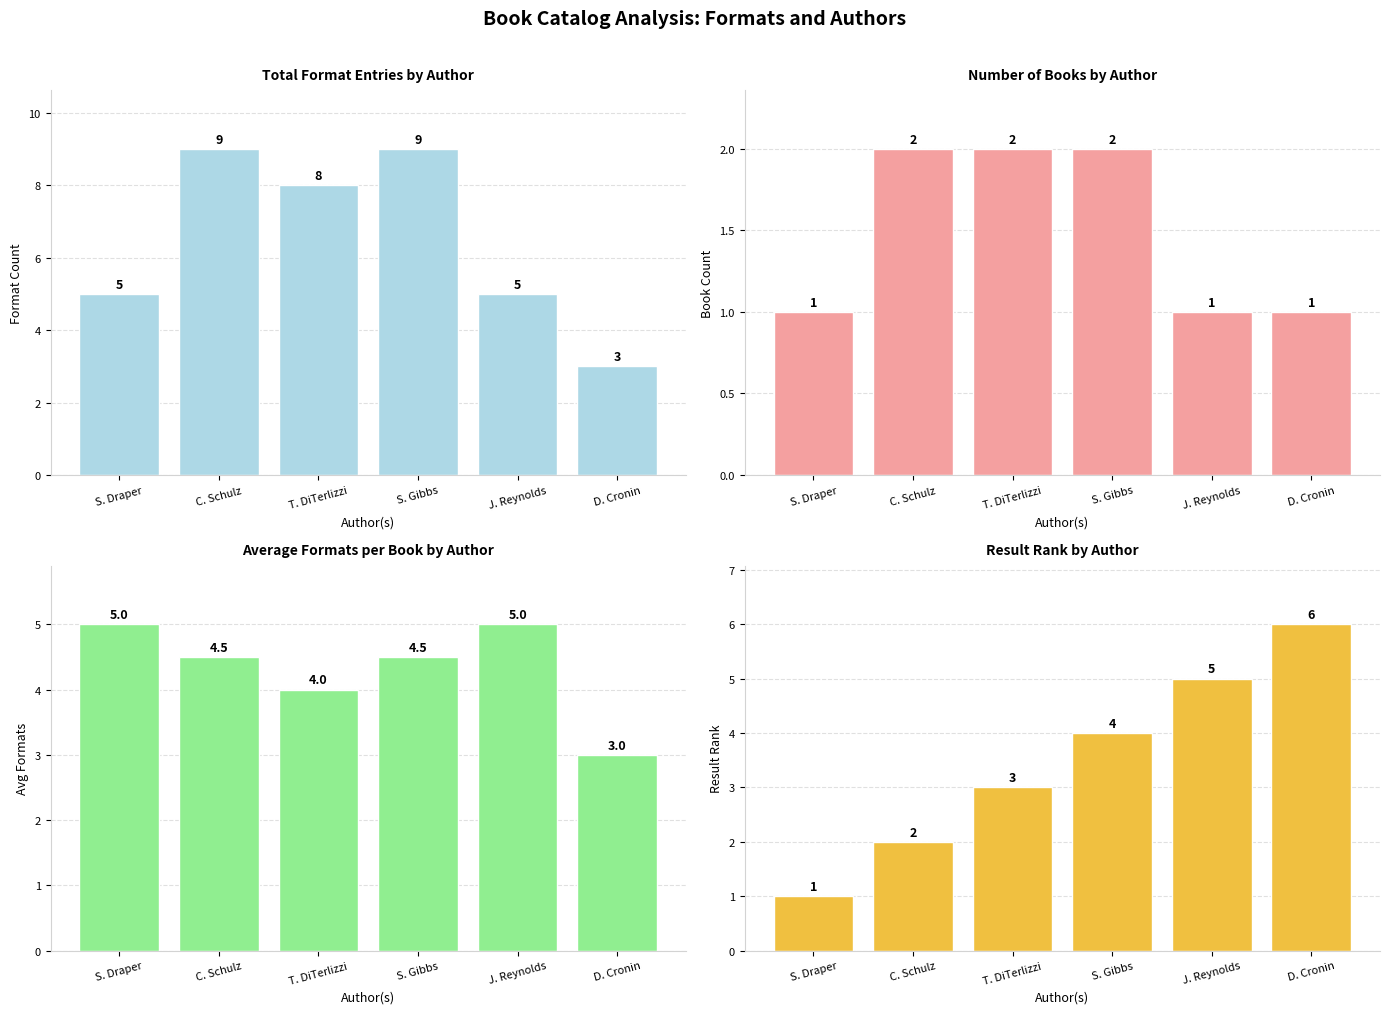

What is the label of the 2nd bar from the left?

C. Schulz